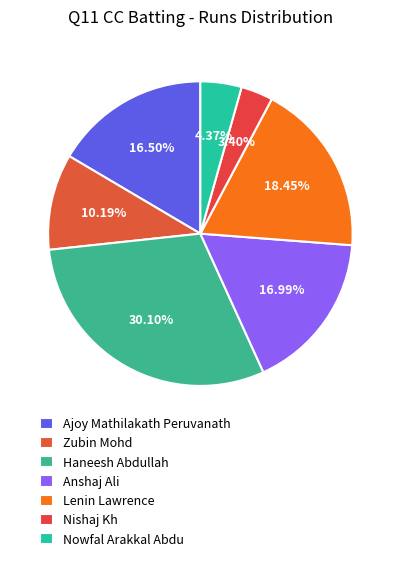

How many segments does this pie chart have?

7